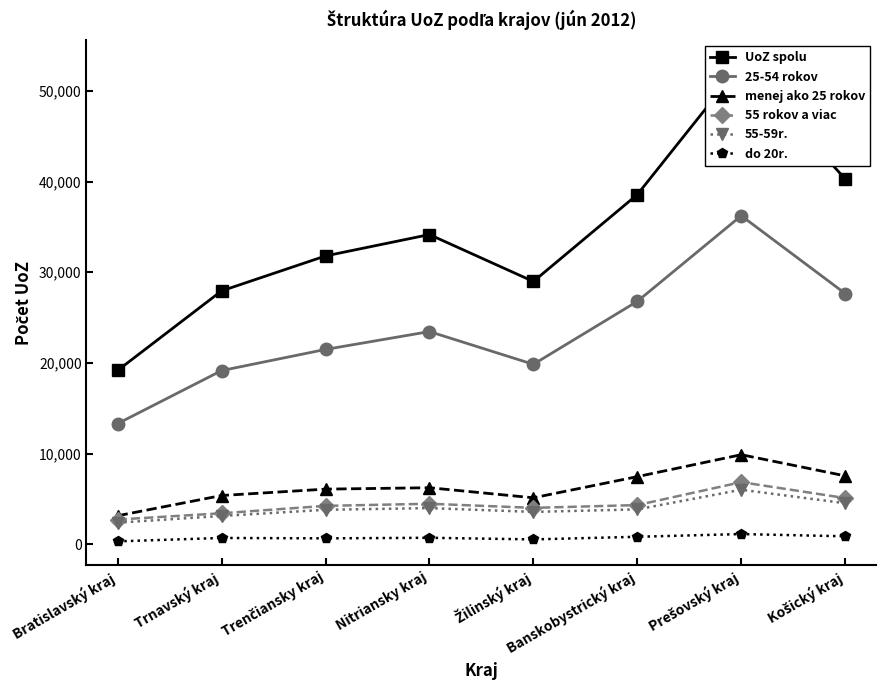

Reading left to right, transcribe all the data shown in this chart.

UoZ spolu: 19171	27943	31798	34156	28981	38565	52958	40289
25-54 rokov: 13305	19152	21487	23456	19845	26789	36234	27654
menej ako 25 rokov: 3141	5374	6079	6234	5123	7456	9876	7543
55 rokov a viac: 2724	3416	4232	4466	4013	4320	6848	5092
55-59r.: 2380	3119	3801	3987	3567	3845	6012	4523
do 20r.: 318	692	650	712	534	823	1123	876